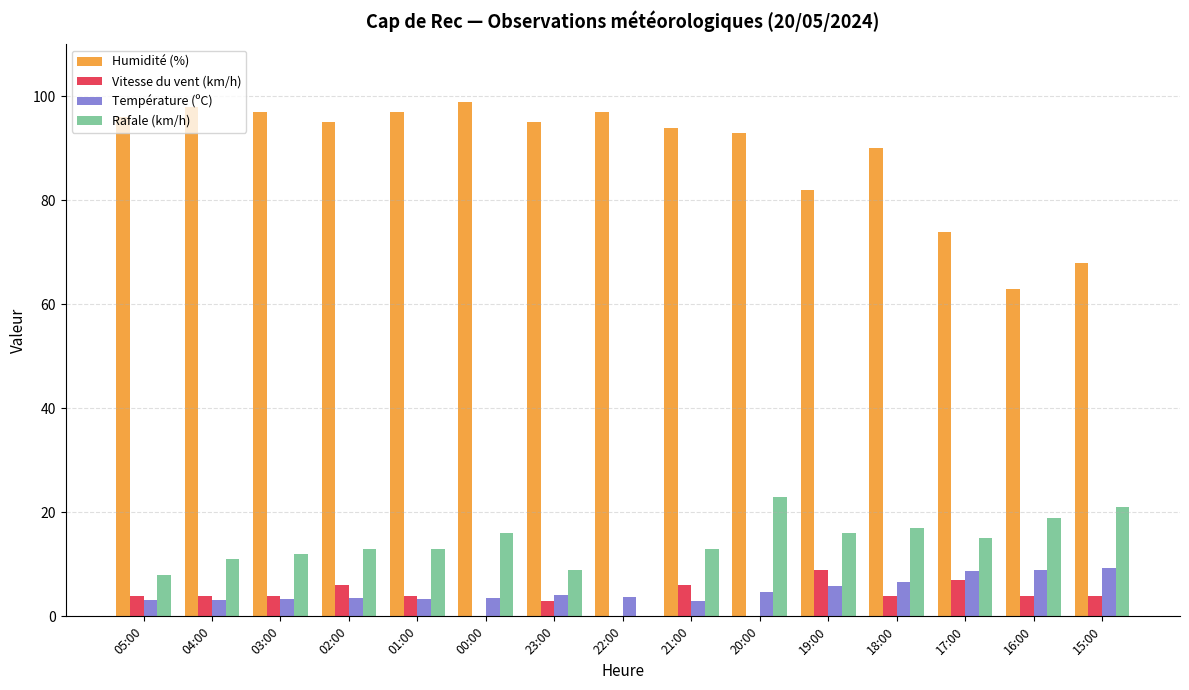

What is the sum of all Température (ºC) values?

75.1